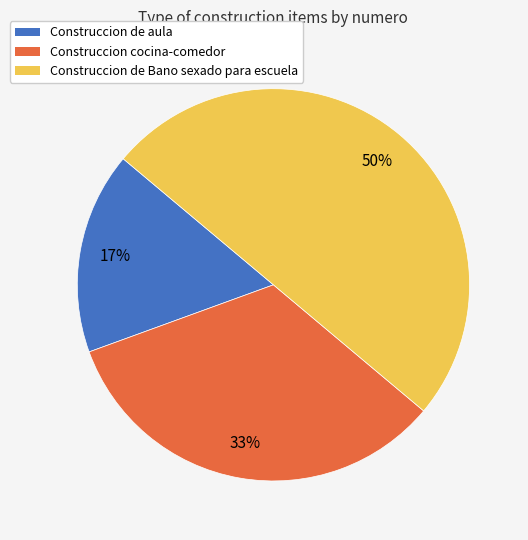

To the nearest percent, what is the combined percentage of Construccion cocina-comedor and Construccion de Bano sexado para escuela?

83%